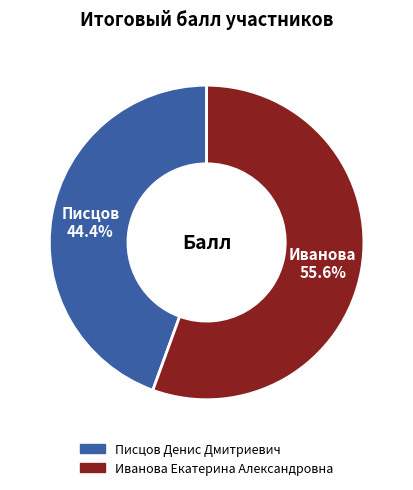

Which category accounts for the majority?

Иванова Екатерина Александровна